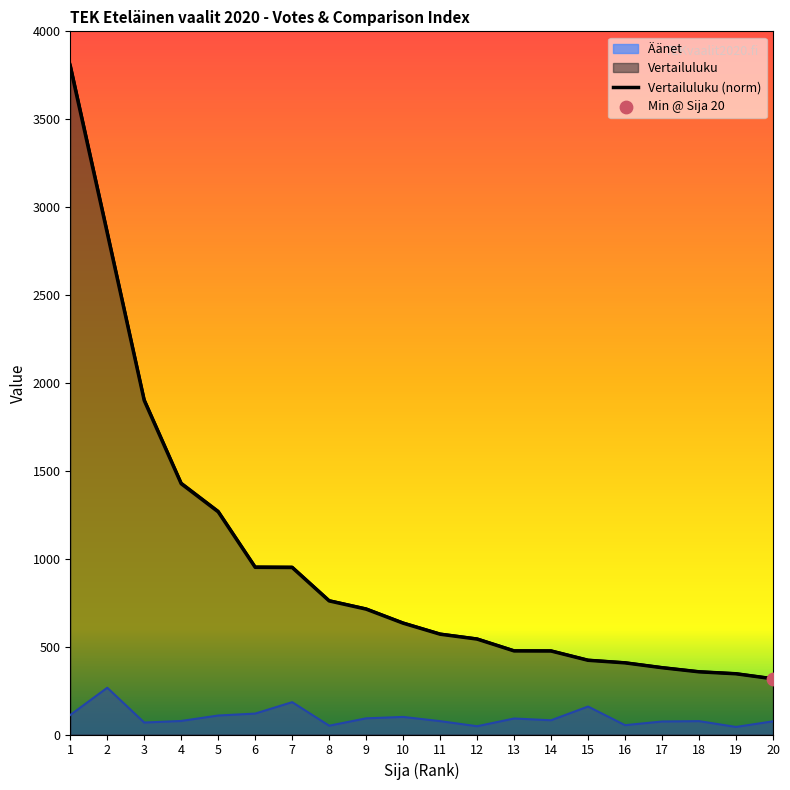

Which series has the largest Y range (max minus min)?

Vertailuluku